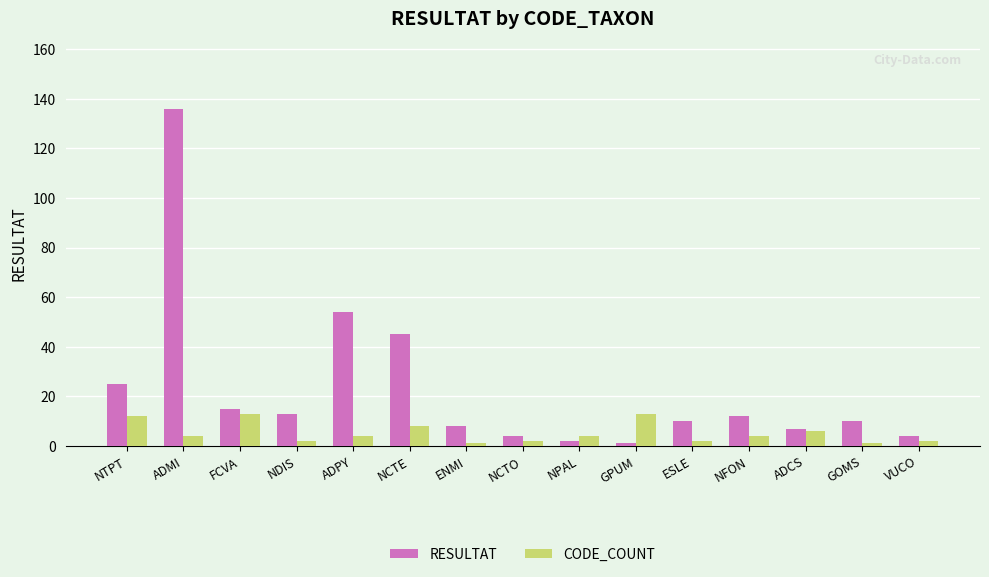

Reading right to left, list all the values displayed in this chart.

RESULTAT: 4	10	7	12	10	1	2	4	8	45	54	13	15	136	25
CODE_COUNT: 2	1	6	4	2	13	4	2	1	8	4	2	13	4	12